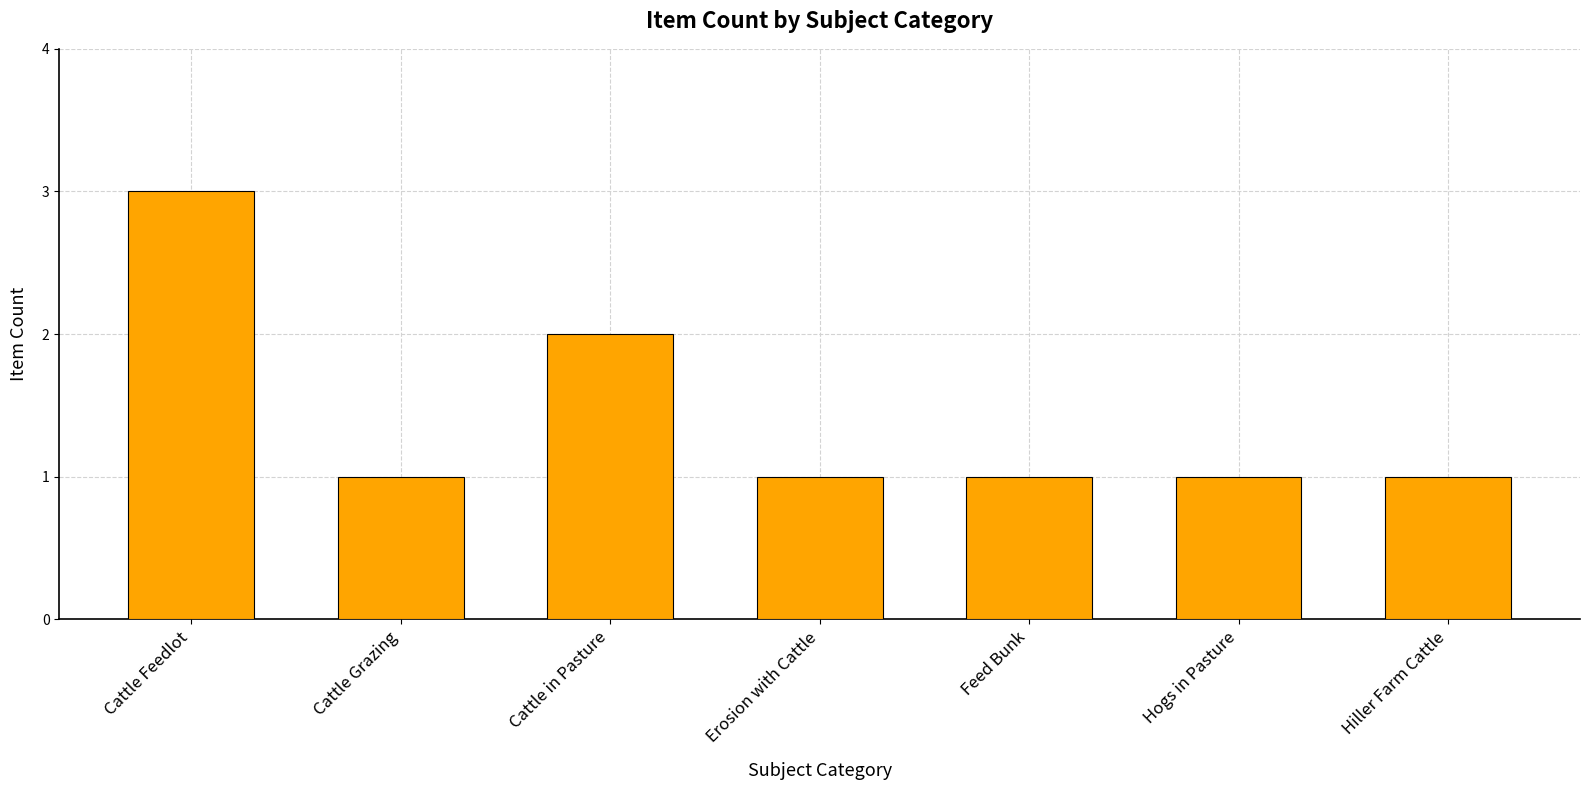

How many series are shown in this chart?

1